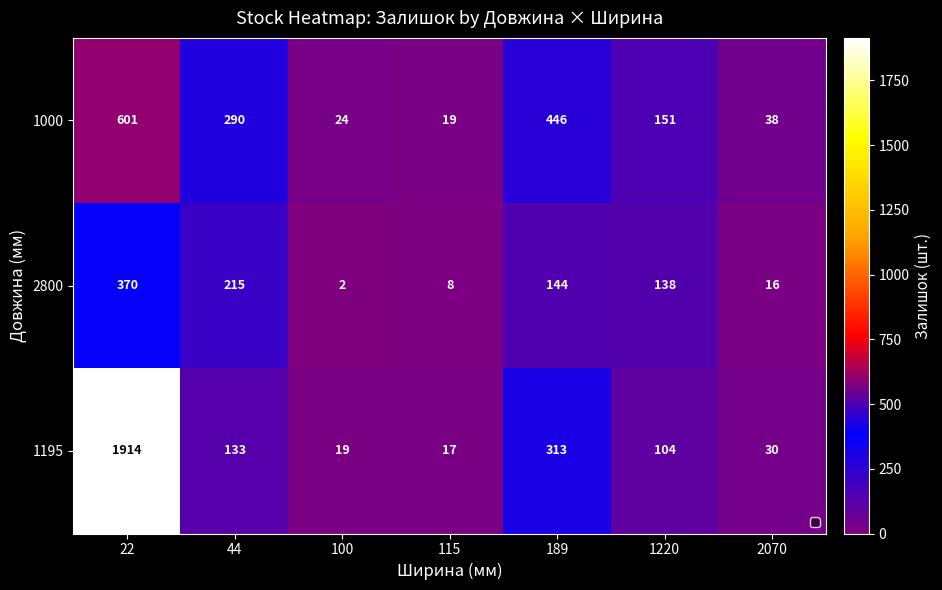

What is the total value across all series at 115?

44